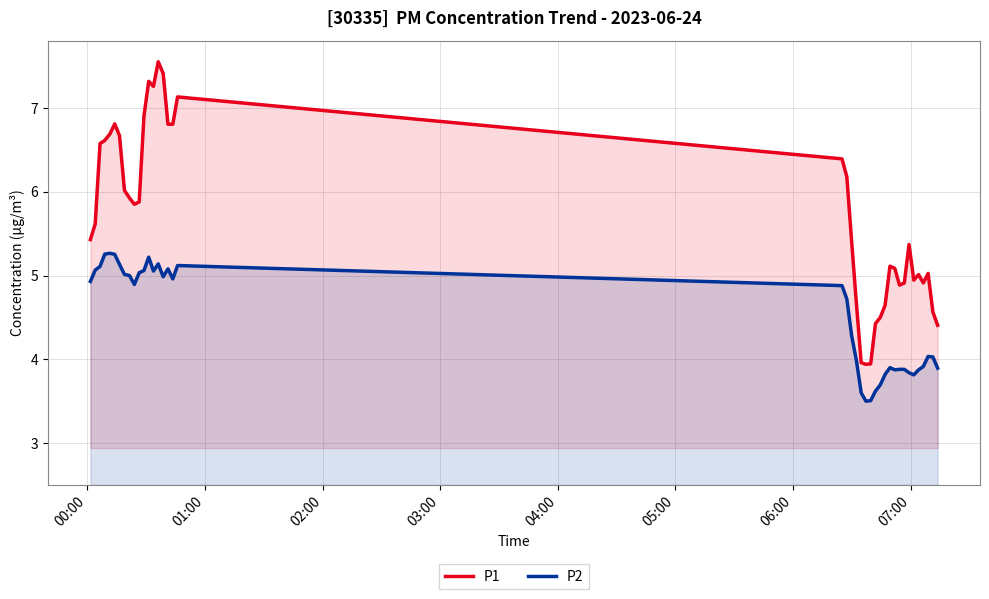

Rank the series by their maximum value, from lowest to highest.

P2, P1